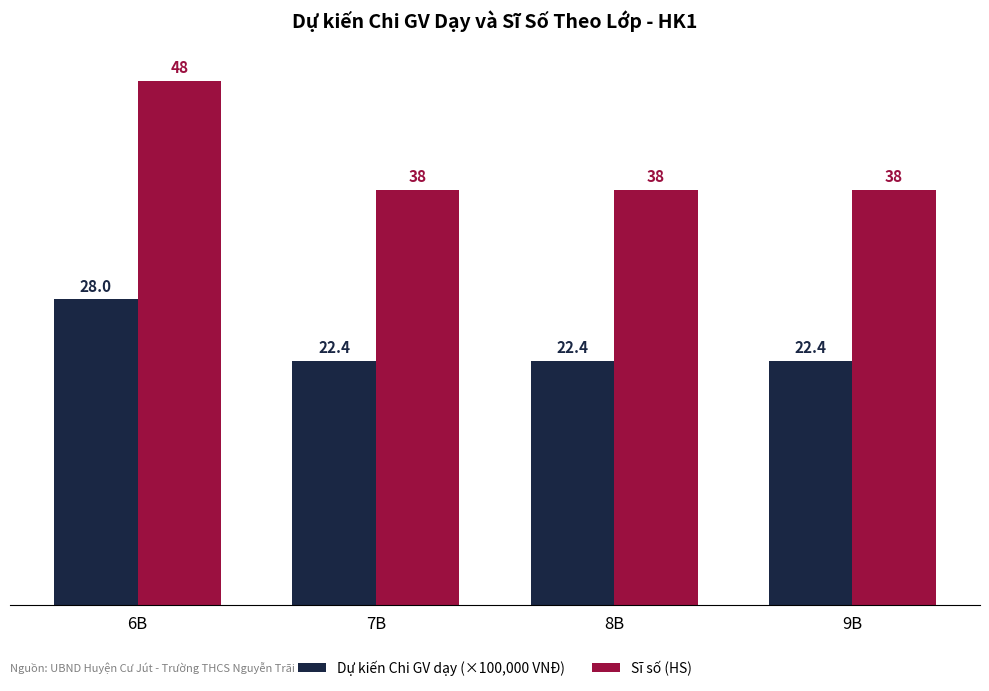

Which series has the widest spread of values?

Sĩ số (HS)